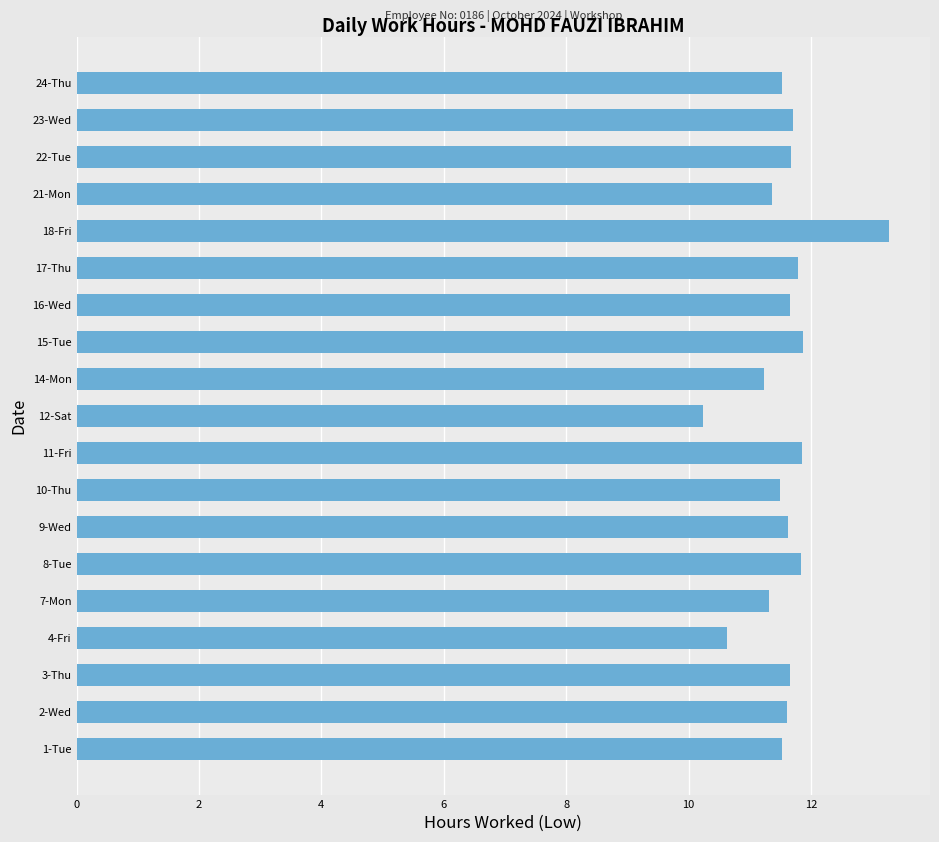

Between 15-Tue and 18-Fri, which is larger?

18-Fri